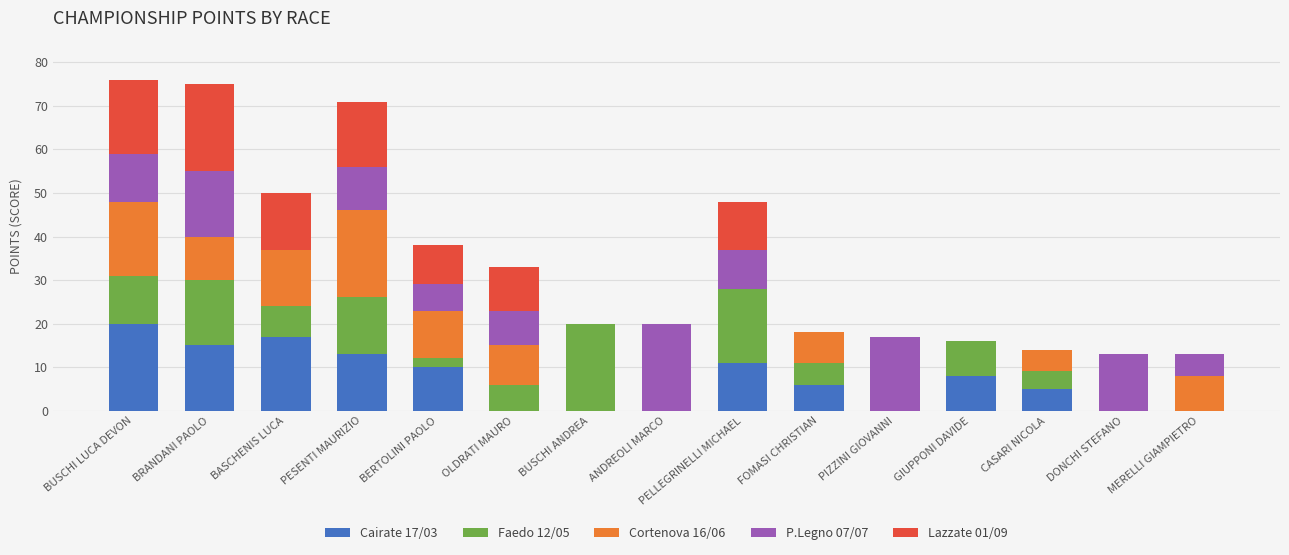

At which label does Cairate 17/03 reach its peak?

BUSCHI LUCA DEVON